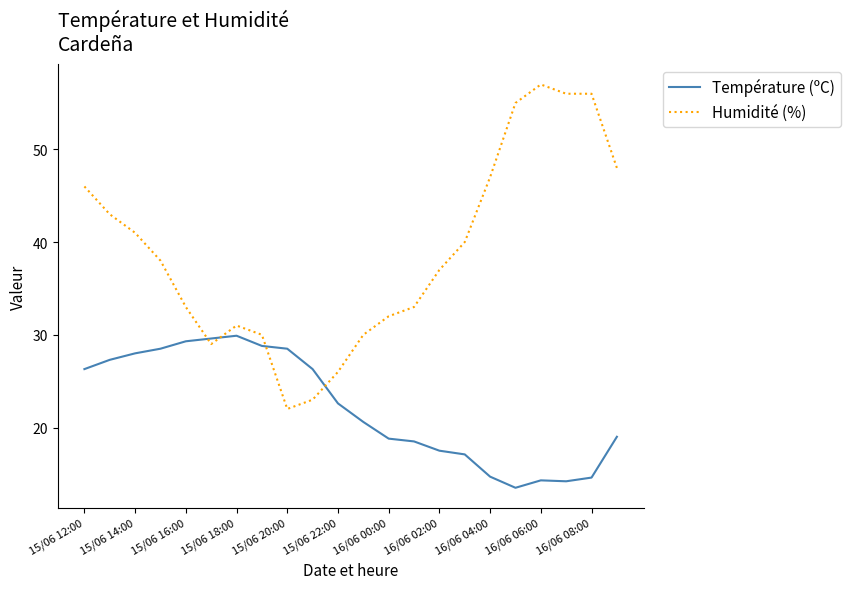

True or false: Température (ºC) and Humidité (%) cross at least once.

True